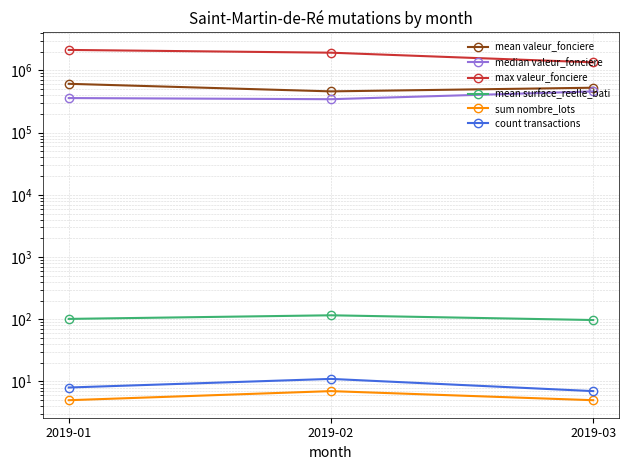

List the series in order of their peak value, highest first.

max valeur_fonciere, mean valeur_fonciere, median valeur_fonciere, mean surface_reelle_bati, count transactions, sum nombre_lots